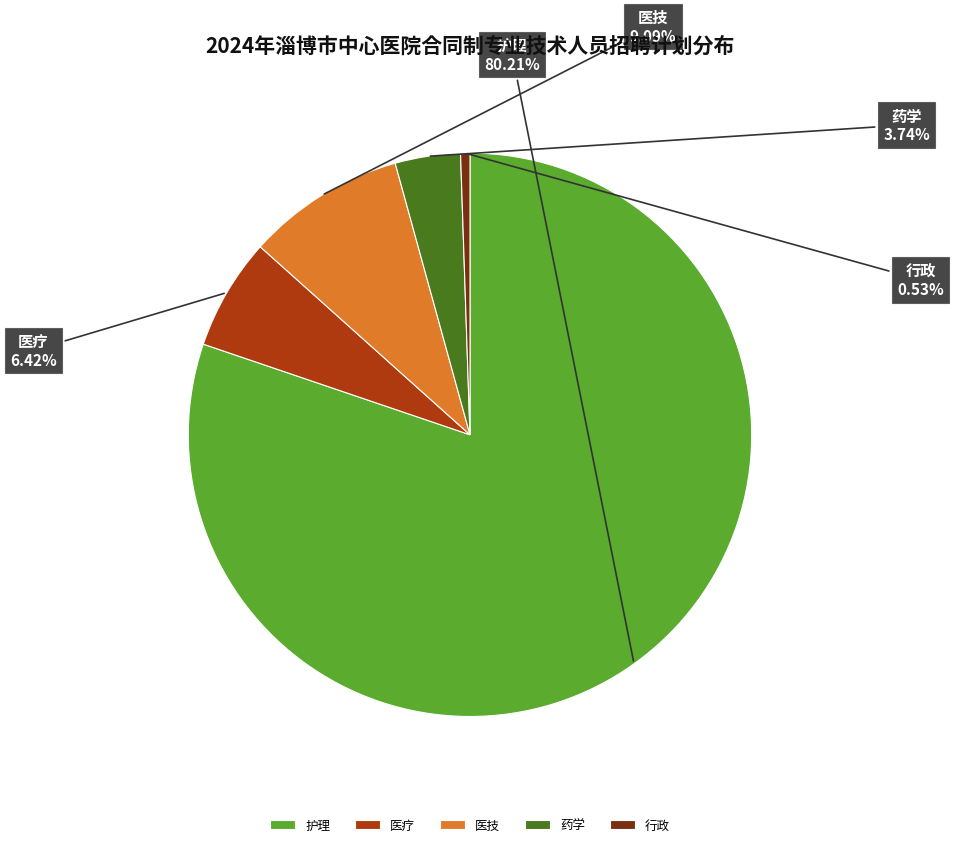

Does any single category account for the majority?

Yes